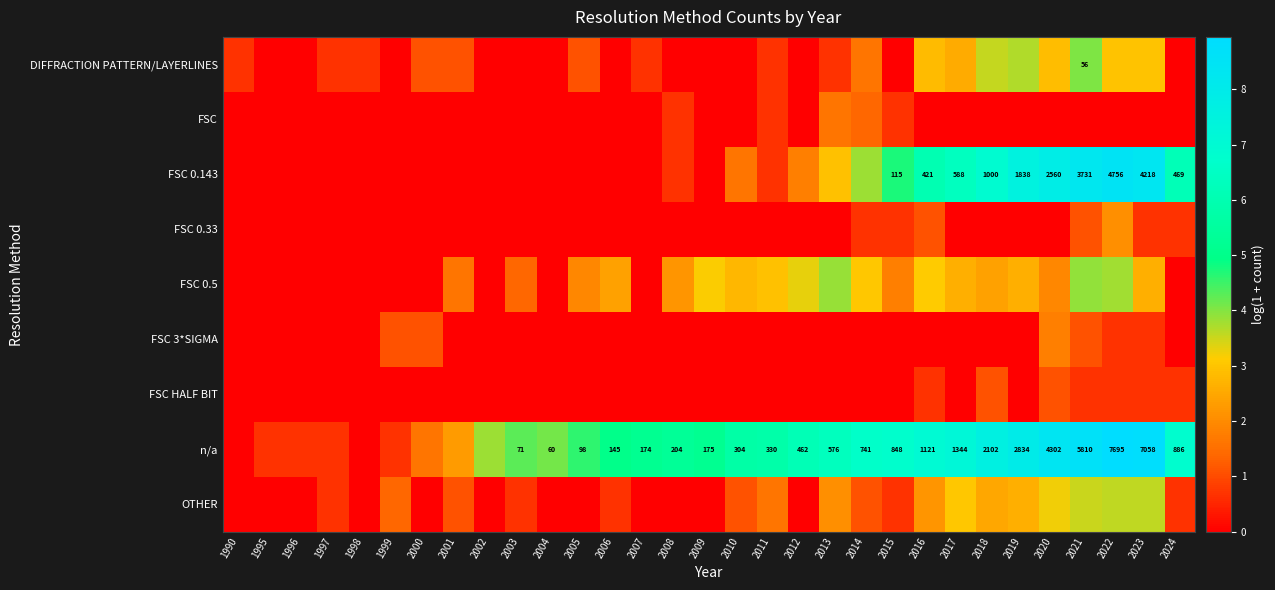

True or false: FSC HALF BIT has a value of 0.5 at 2002.

False